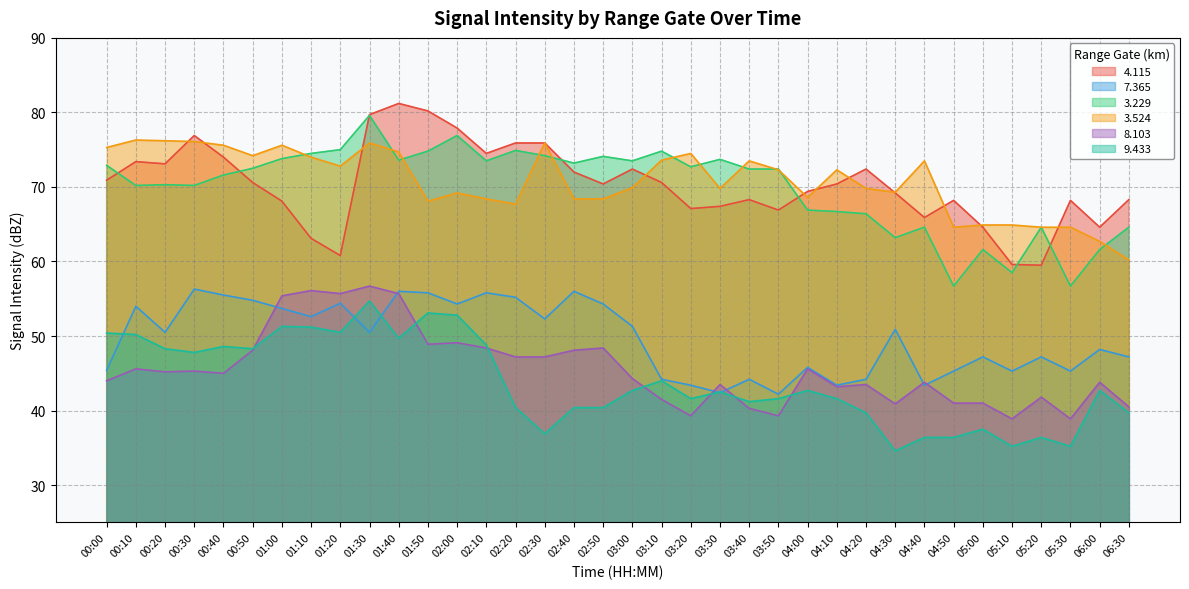

Where is   3.229 nearest to the value 68?

04:00